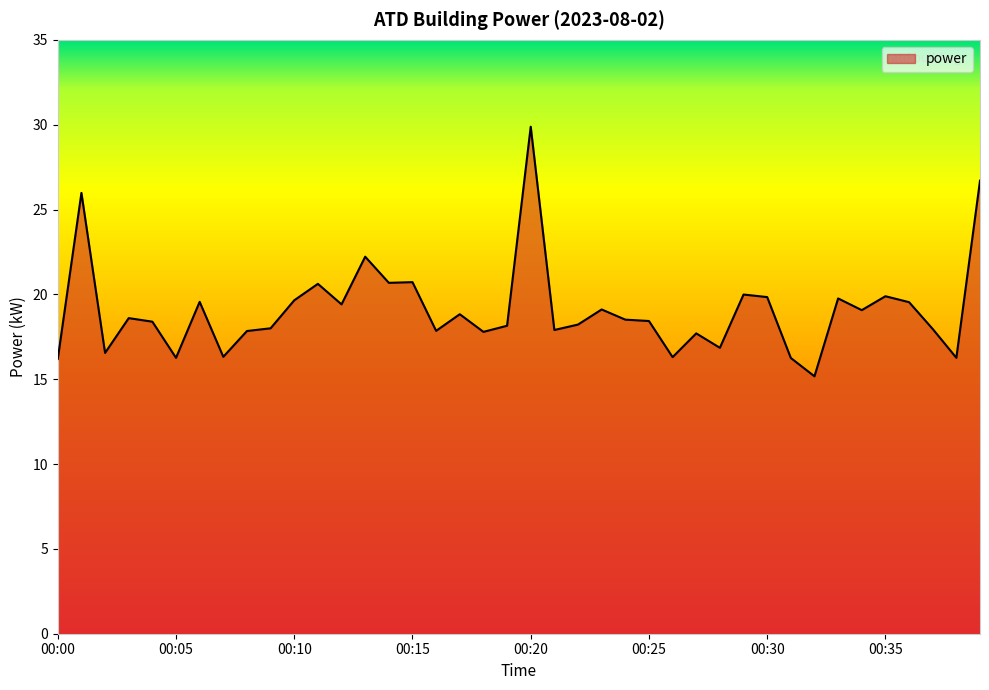

What is the greatest value displayed?

29.9